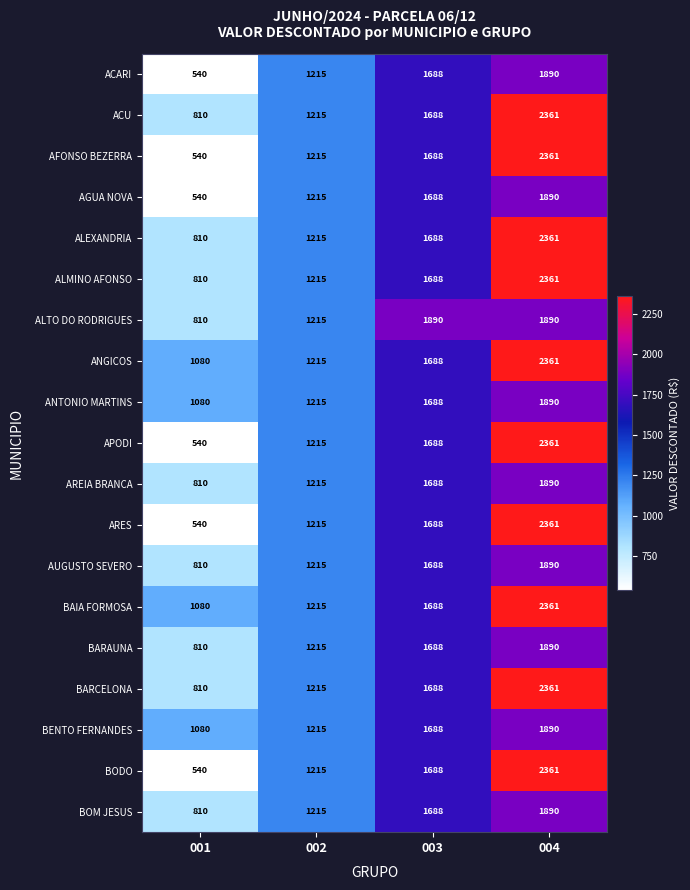

Count the number of data series in this chart.

19